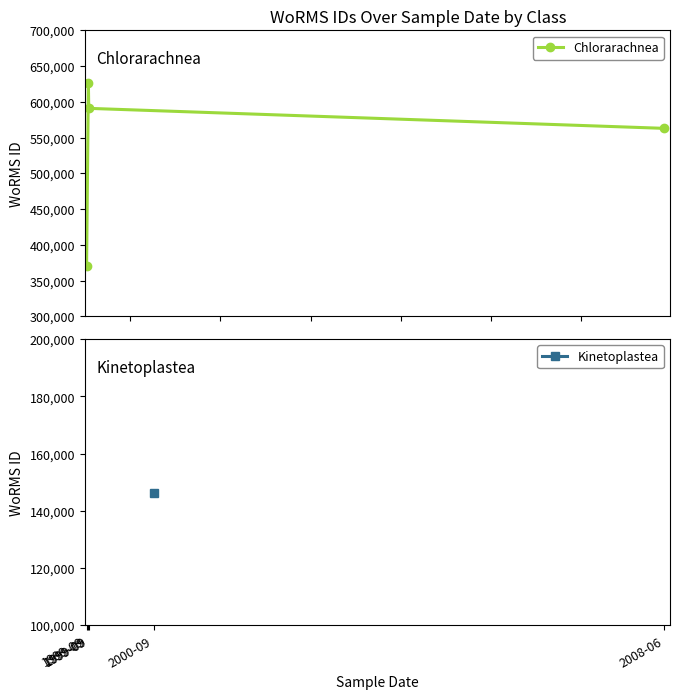

What is the maximum value shown in the chart?

625997